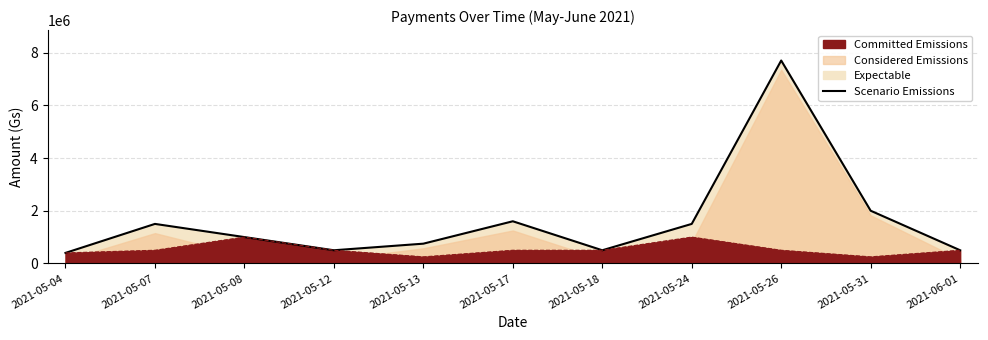

How many values are below 1000000?

5